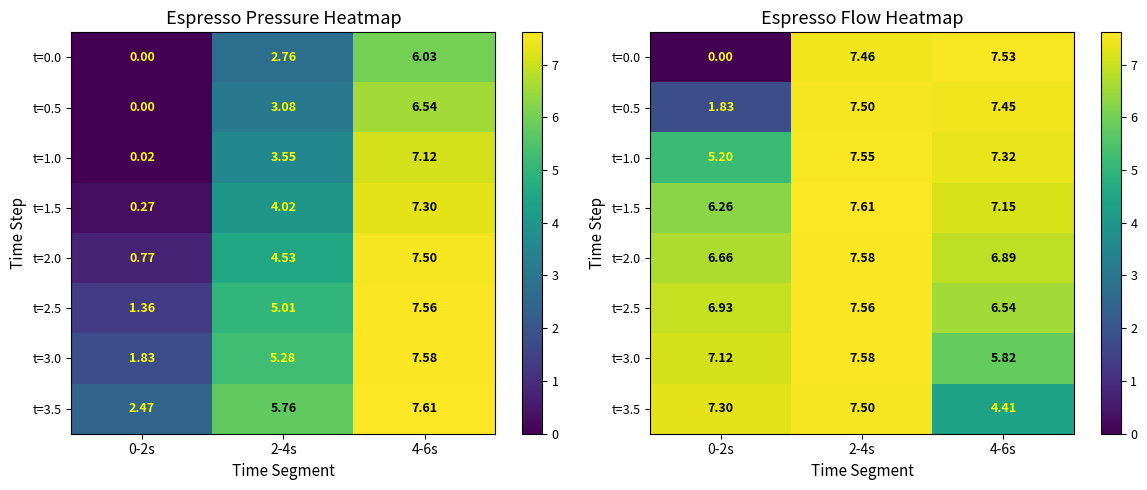

What is the maximum value for t=0.5?

7.5